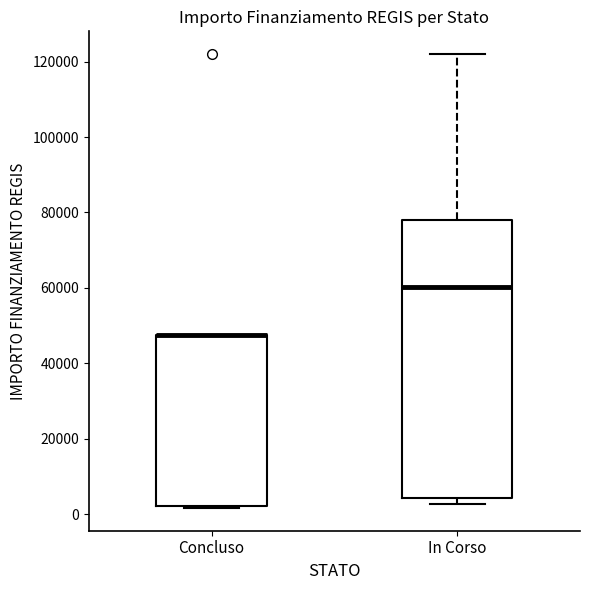

Comparing the boxes themselves (not the whiskers), which one is the tallest?

In Corso